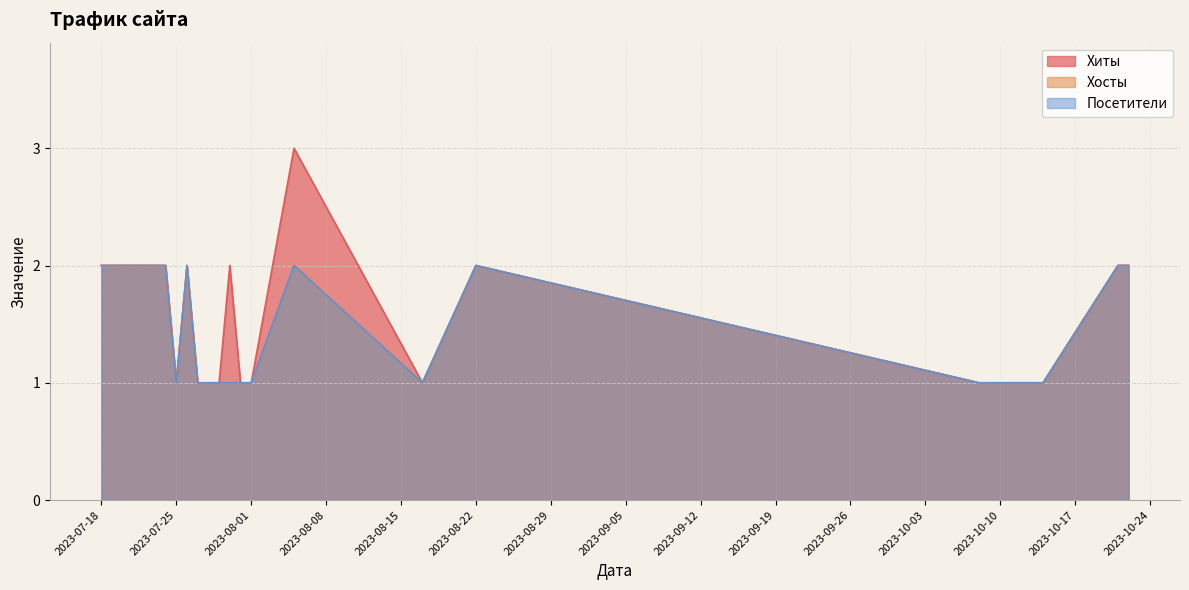

At which category does the chart reach its peak across all series?

2023-08-05